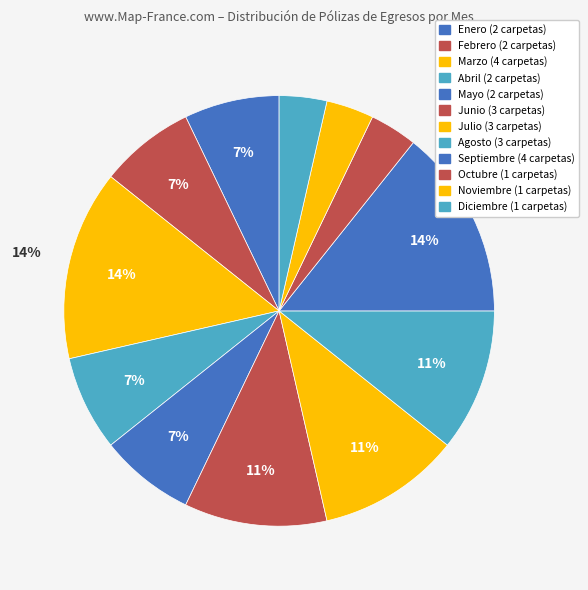

Is Enero the majority of the pie?

No